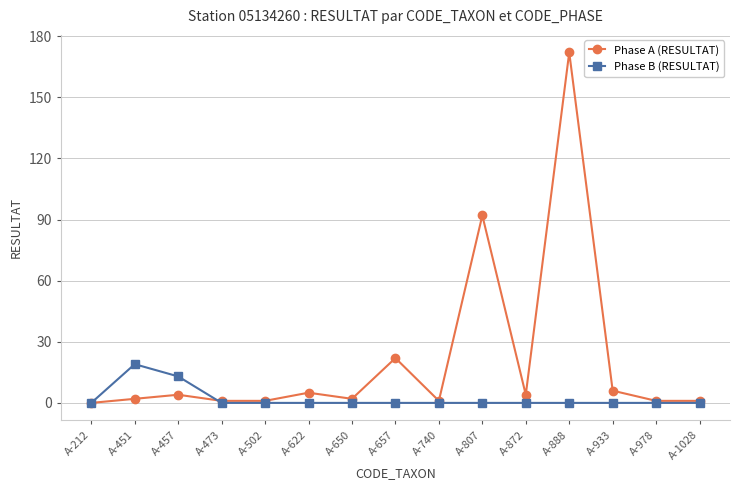

True or false: Phase B (RESULTAT) has a value of 7 at A-212.

False